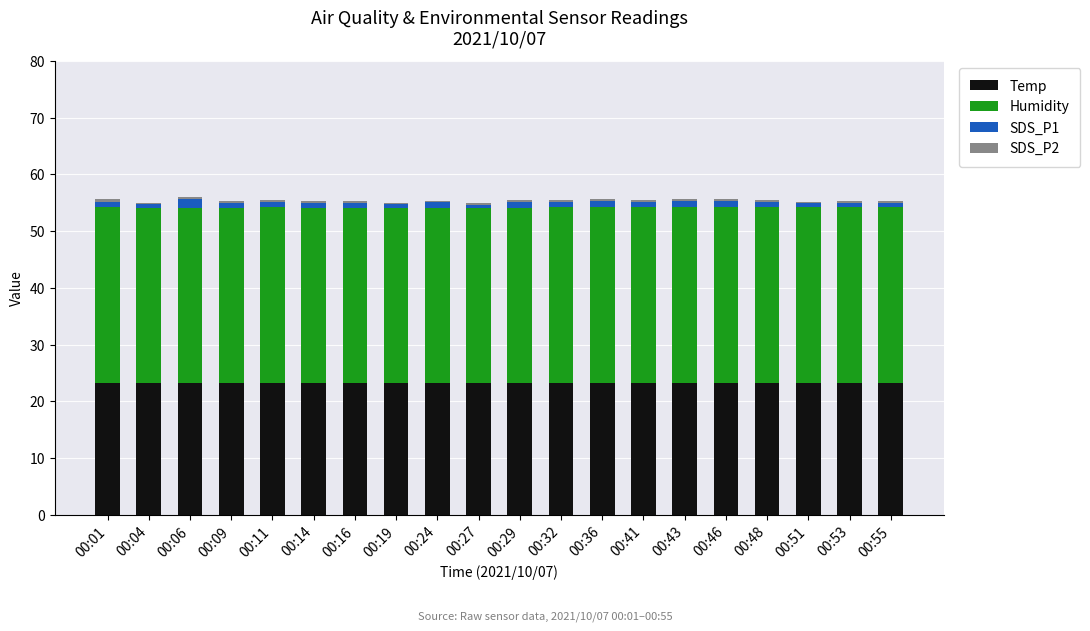

True or false: Temp has a value of 23.2 at 00:48.

True